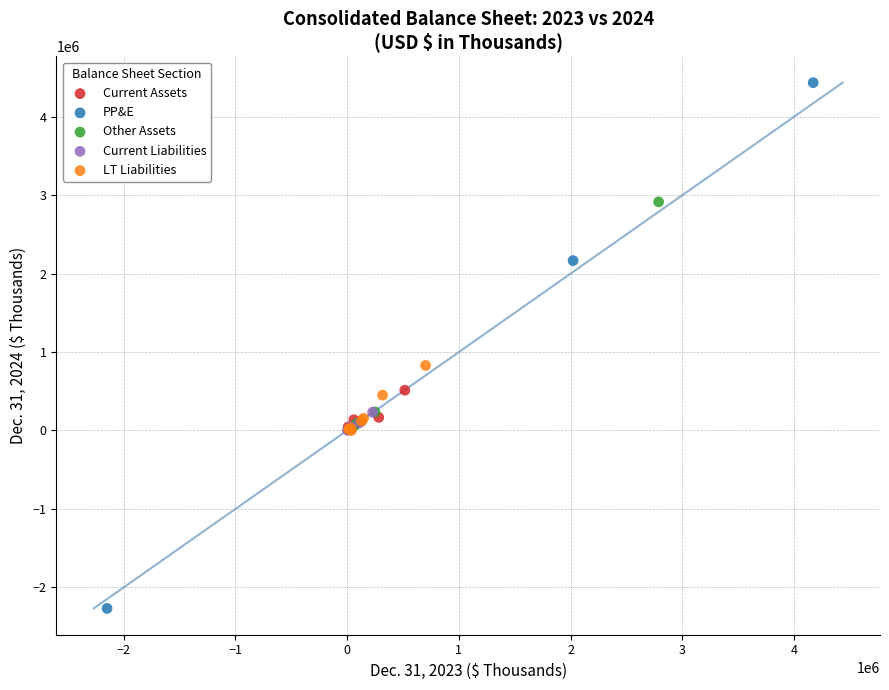

Which series reaches the maximum Y coordinate?

PP&E